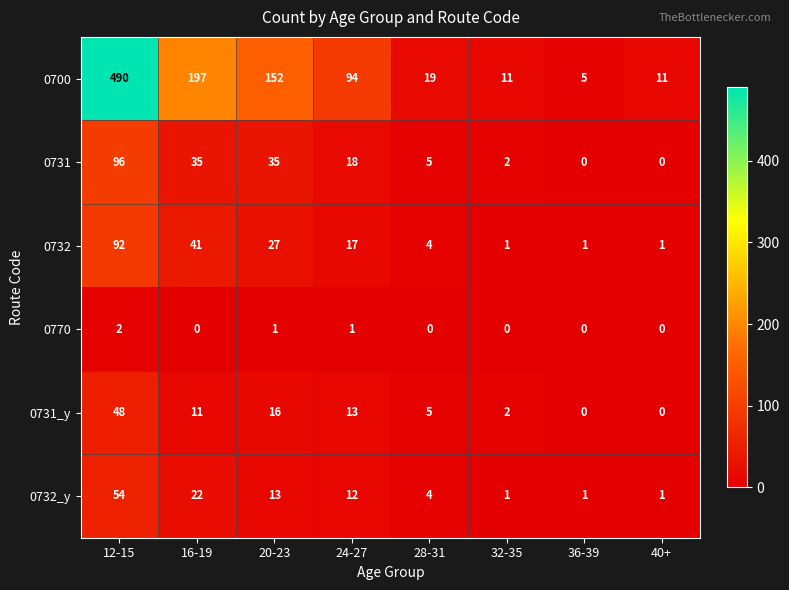

At which category is the sum across all series the highest?

12-15